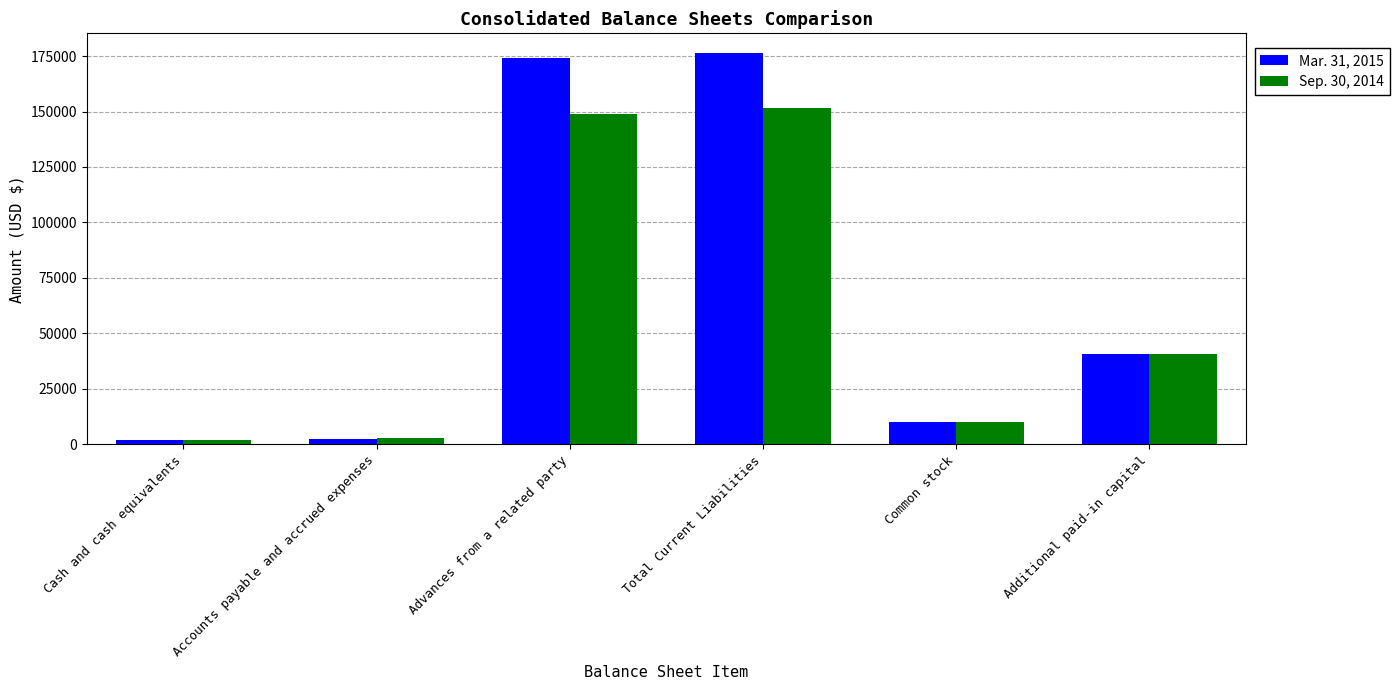

At which label does Mar. 31, 2015 first exceed 40534?

Advances from a related party